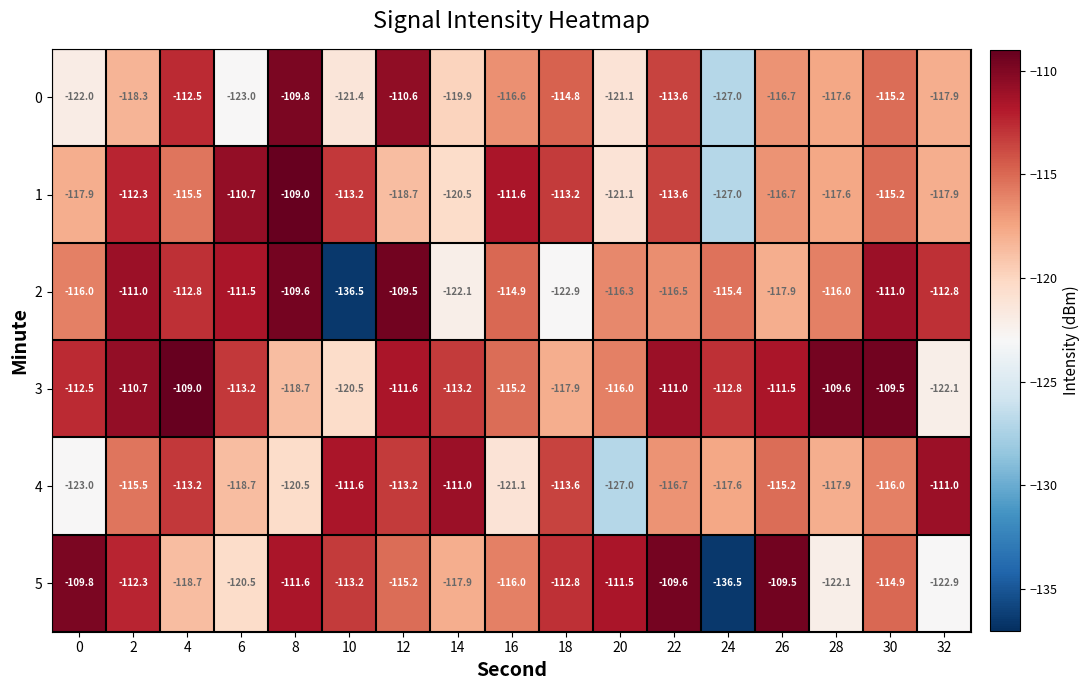

At which label is 0 closest to -118?

32